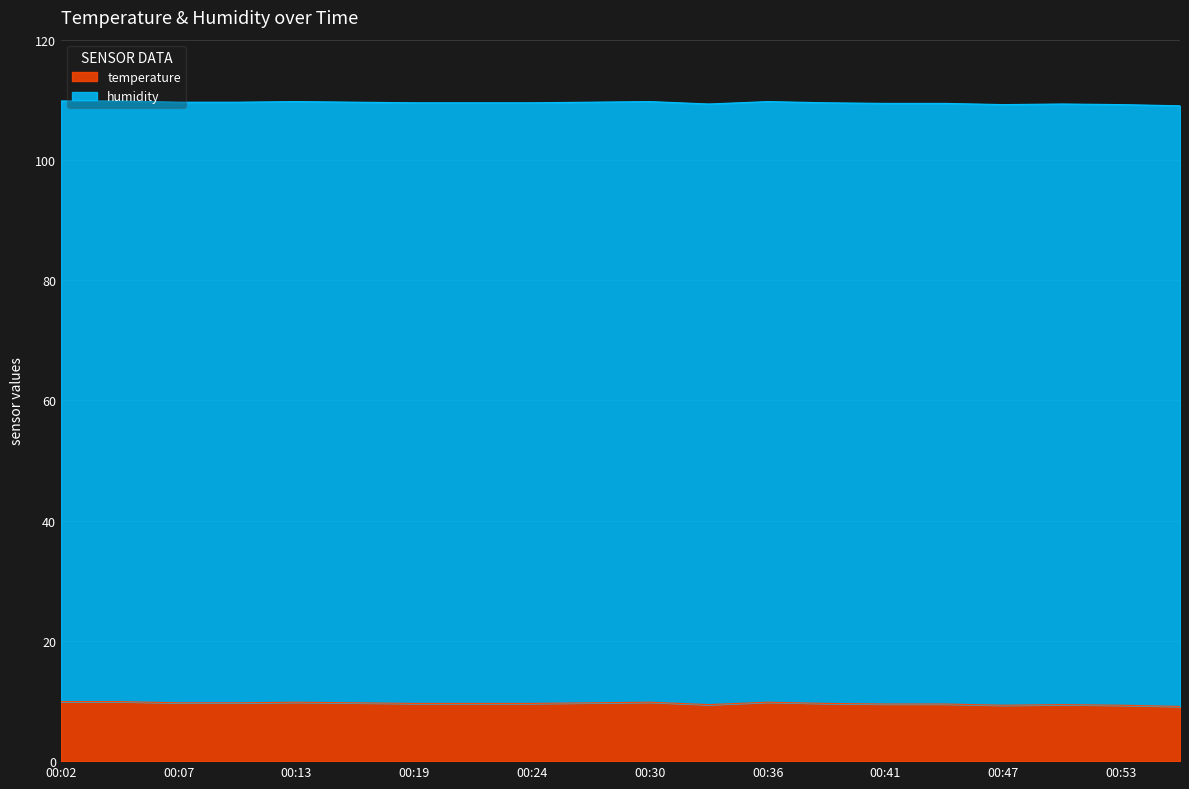

Reading left to right, list all the values displayed in this chart.

9.9	9.9	9.7	9.7	9.8	9.7	9.6	9.6	9.6	9.7	9.8	9.4	9.8	9.6	9.5	9.5	9.3	9.4	9.3	9.1